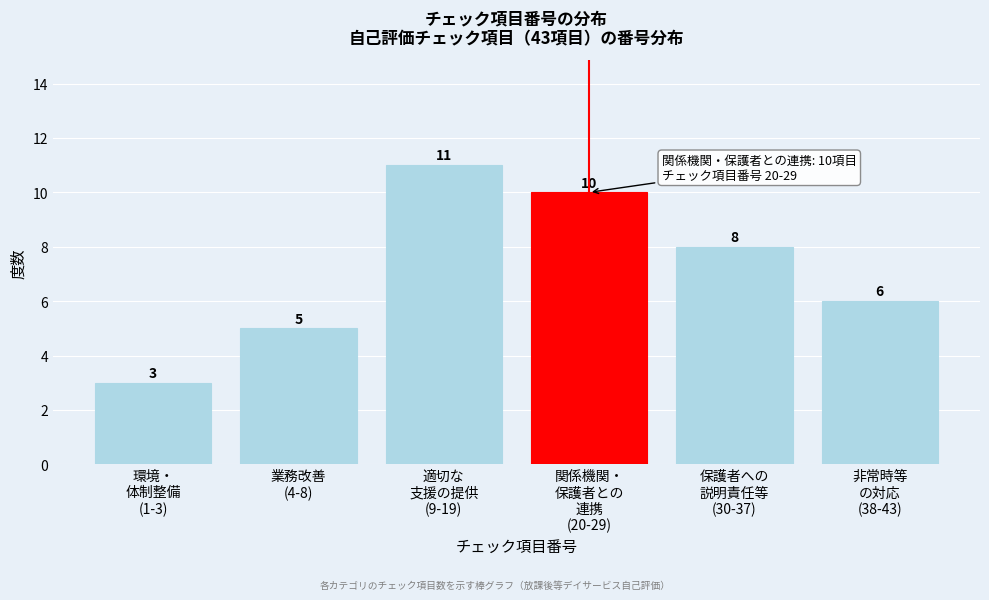

Reading left to right, what are all the values shown in this chart?

3	5	11	10	8	6